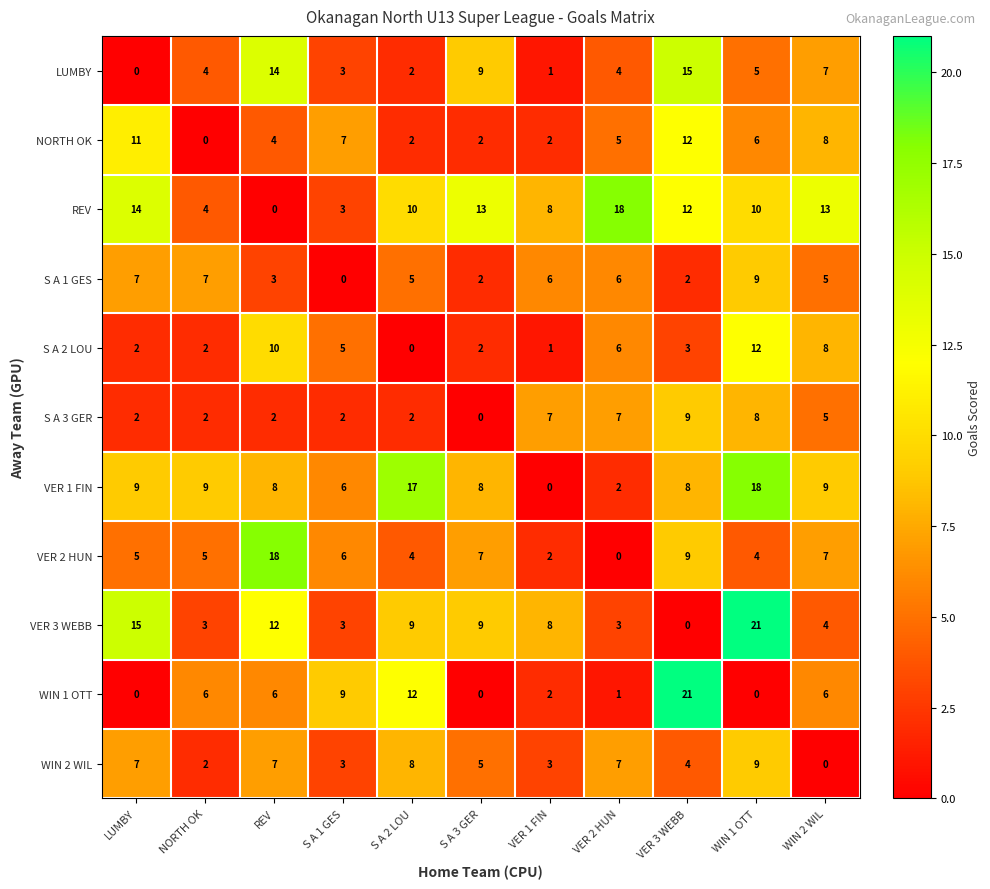

What is the difference between the highest and lowest values at WIN 1 OTT?

21